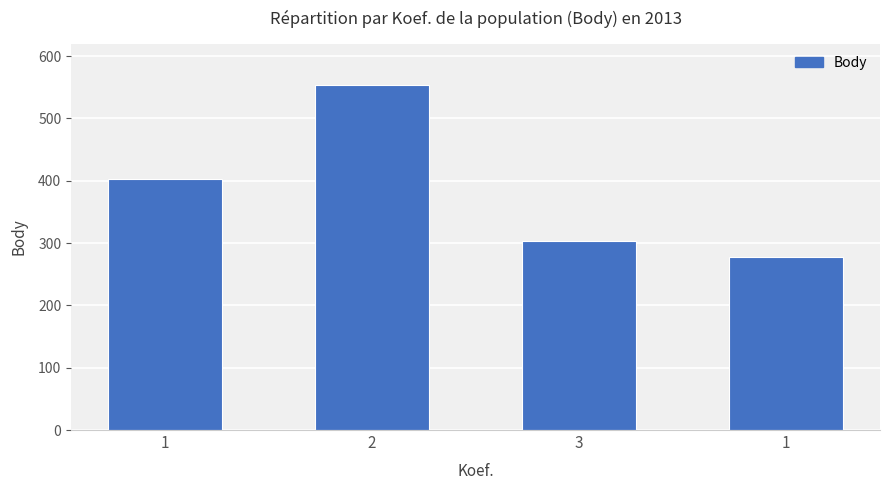

What is the greatest value displayed?

554